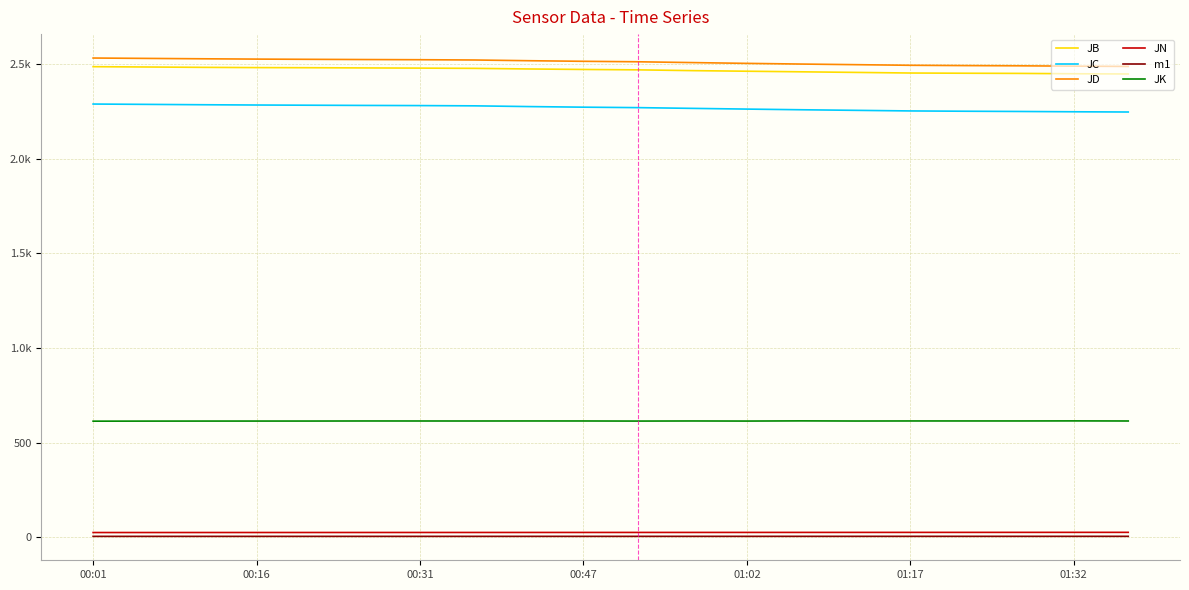

True or false: m1 and JB cross at least once.

False